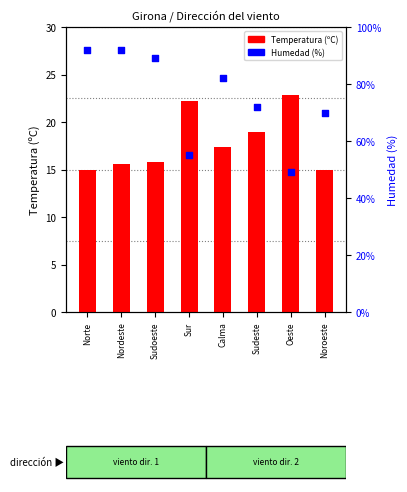

Which series contains the highest Y value?

Humedad (%)